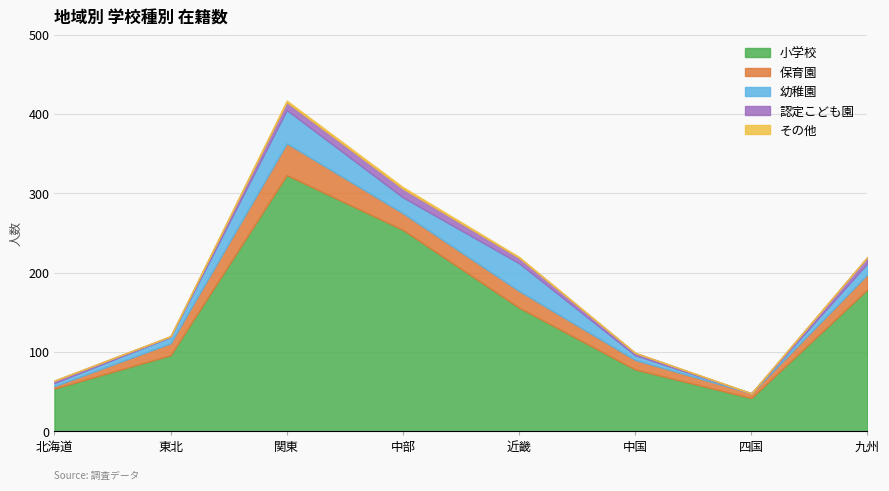

Does the chart have visible grid lines?

Yes